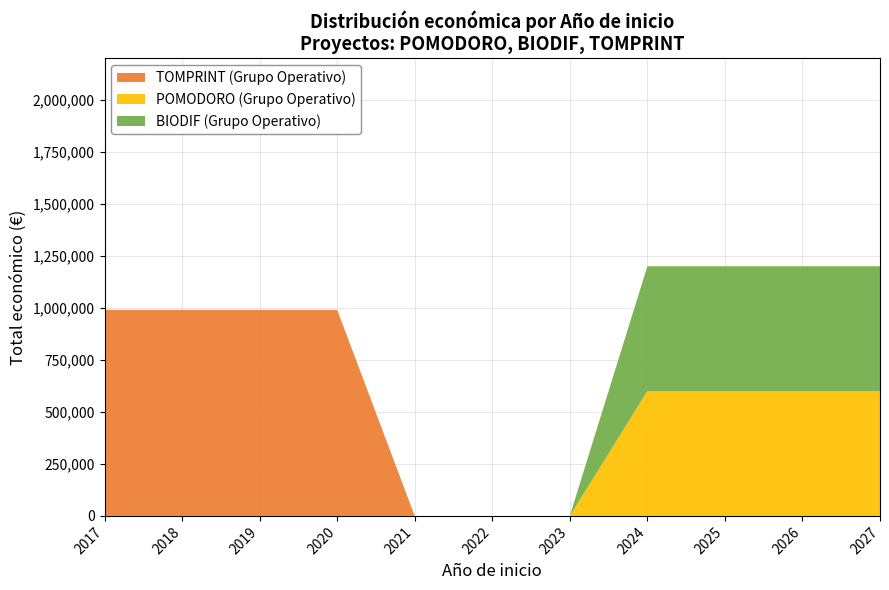

Reading left to right, extract all data points from this chart.

599540	599927	989973